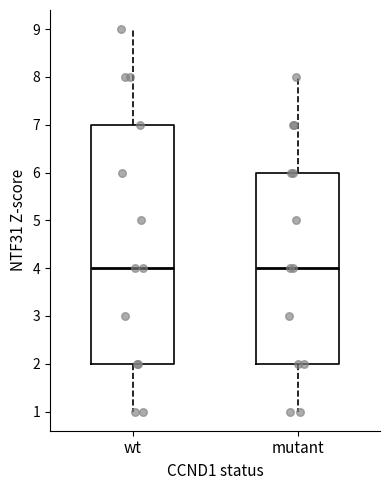

Which box is the tallest, from its lower edge to its upper edge?

wt